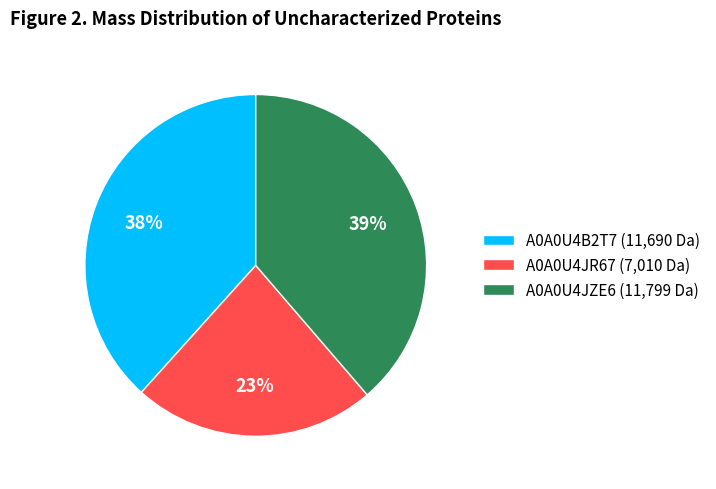

Is A0A0U4JR67 the majority of the pie?

No